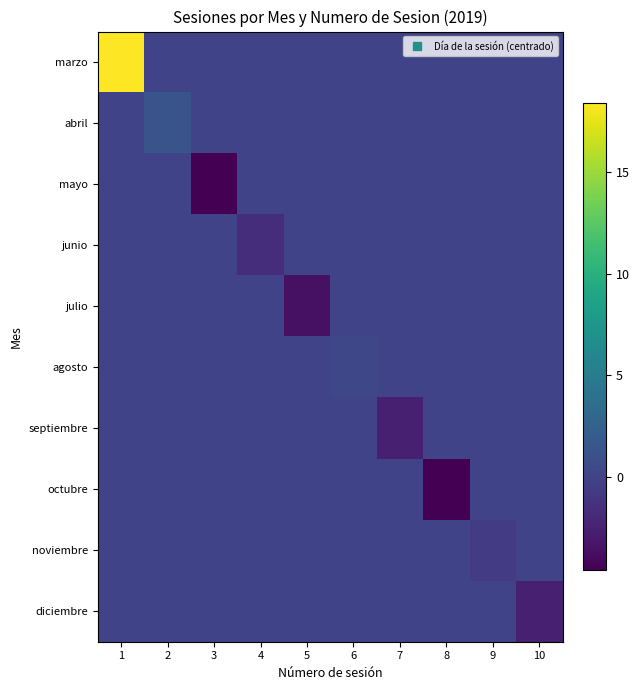

Reading left to right, list all the values displayed in this chart.

marzo: 1=18.4	2=0.0	3=0.0	4=0.0	5=0.0	6=0.0	7=0.0	8=0.0	9=0.0	10=0.0
abril: 1=0.0	2=1.4	3=0.0	4=0.0	5=0.0	6=0.0	7=0.0	8=0.0	9=0.0	10=0.0
mayo: 1=0.0	2=0.0	3=-4.6	4=0.0	5=0.0	6=0.0	7=0.0	8=0.0	9=0.0	10=0.0
junio: 1=0.0	2=0.0	3=0.0	4=-1.6	5=0.0	6=0.0	7=0.0	8=0.0	9=0.0	10=0.0
julio: 1=0.0	2=0.0	3=0.0	4=0.0	5=-3.6	6=0.0	7=0.0	8=0.0	9=0.0	10=0.0
agosto: 1=0.0	2=0.0	3=0.0	4=0.0	5=0.0	6=0.4	7=0.0	8=0.0	9=0.0	10=0.0
septiembre: 1=0.0	2=0.0	3=0.0	4=0.0	5=0.0	6=0.0	7=-2.6	8=0.0	9=0.0	10=0.0
octubre: 1=0.0	2=0.0	3=0.0	4=0.0	5=0.0	6=0.0	7=0.0	8=-4.6	9=0.0	10=0.0
noviembre: 1=0.0	2=0.0	3=0.0	4=0.0	5=0.0	6=0.0	7=0.0	8=0.0	9=-0.6	10=0.0
diciembre: 1=0.0	2=0.0	3=0.0	4=0.0	5=0.0	6=0.0	7=0.0	8=0.0	9=0.0	10=-2.6